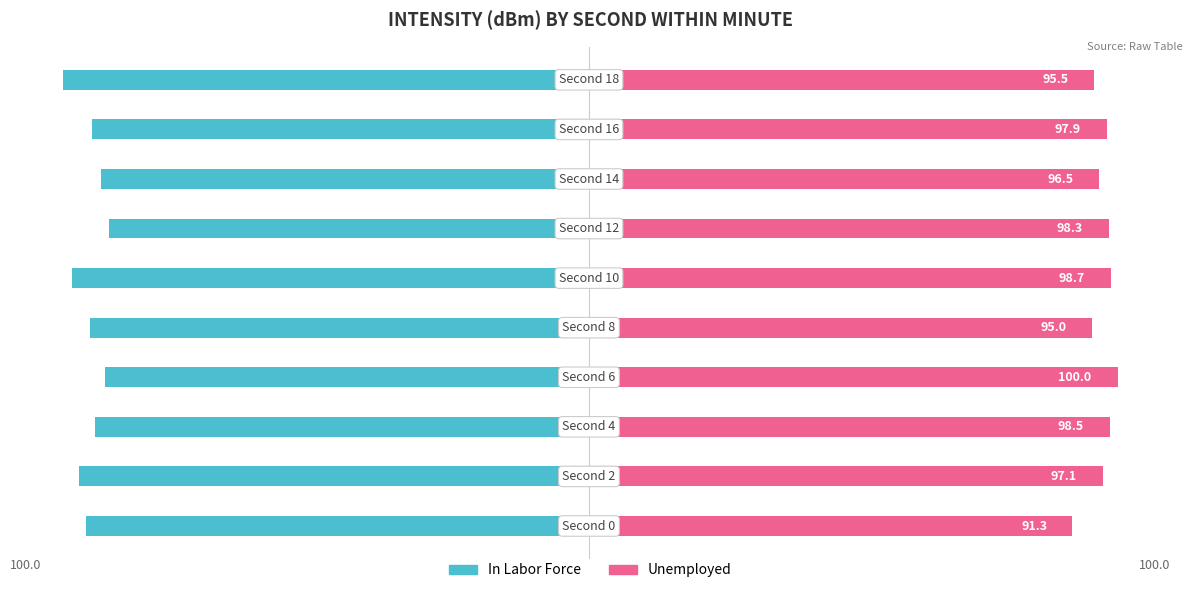

What are all the series names shown in the legend?

In Labor Force, Unemployed